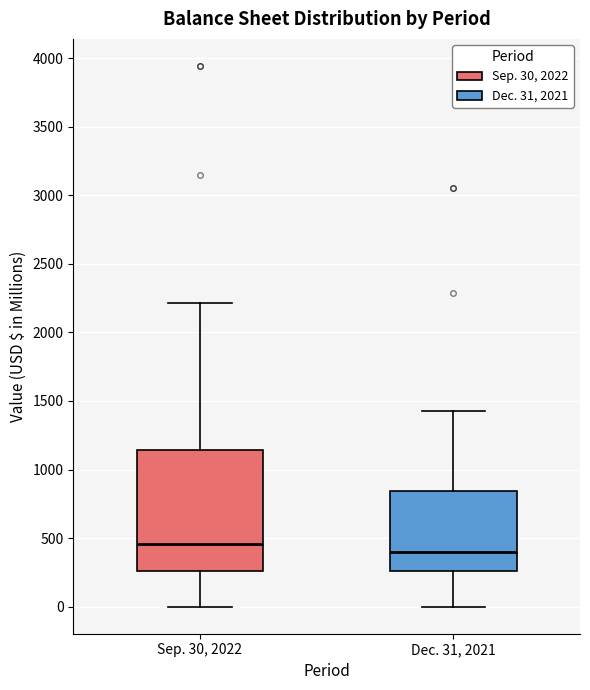

Reading left to right, transcribe this box plot: for each box, give where its median line is, the range the box spans, and where its two whiskers end, as read against the y-axis. The values are not printed on the chart, so give them approximately, as read against the axis.

Sep. 30, 2022: median 450, box 250 to 1150, whiskers 0 to 2200
Dec. 31, 2021: median 400, box 250 to 850, whiskers 0 to 1450